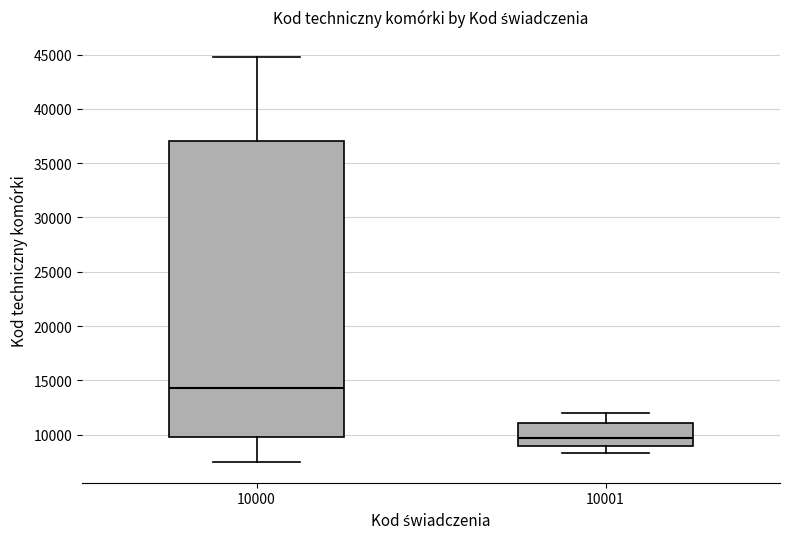

Which box has the lowest median line?

10001